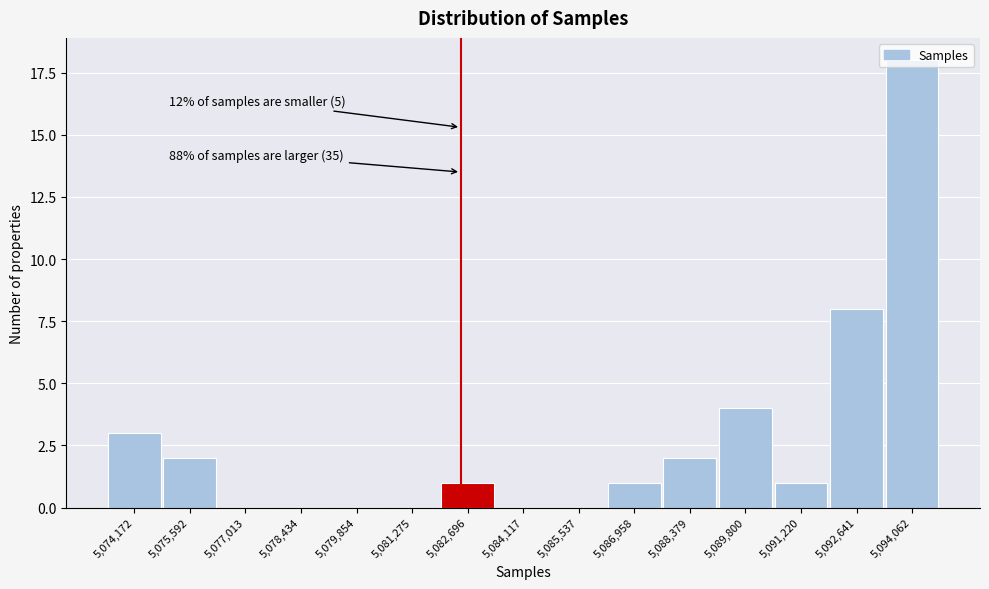

Which category has the highest value across all series?

5,094,062